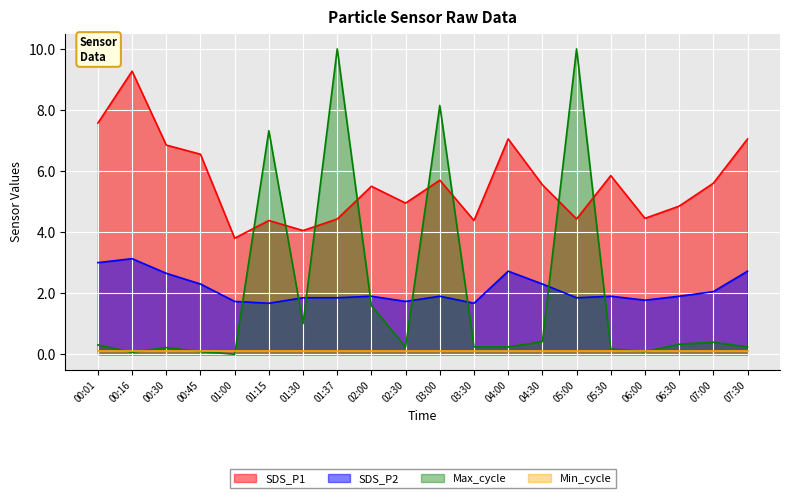

At how many categories does at least one series exceed 6?

10